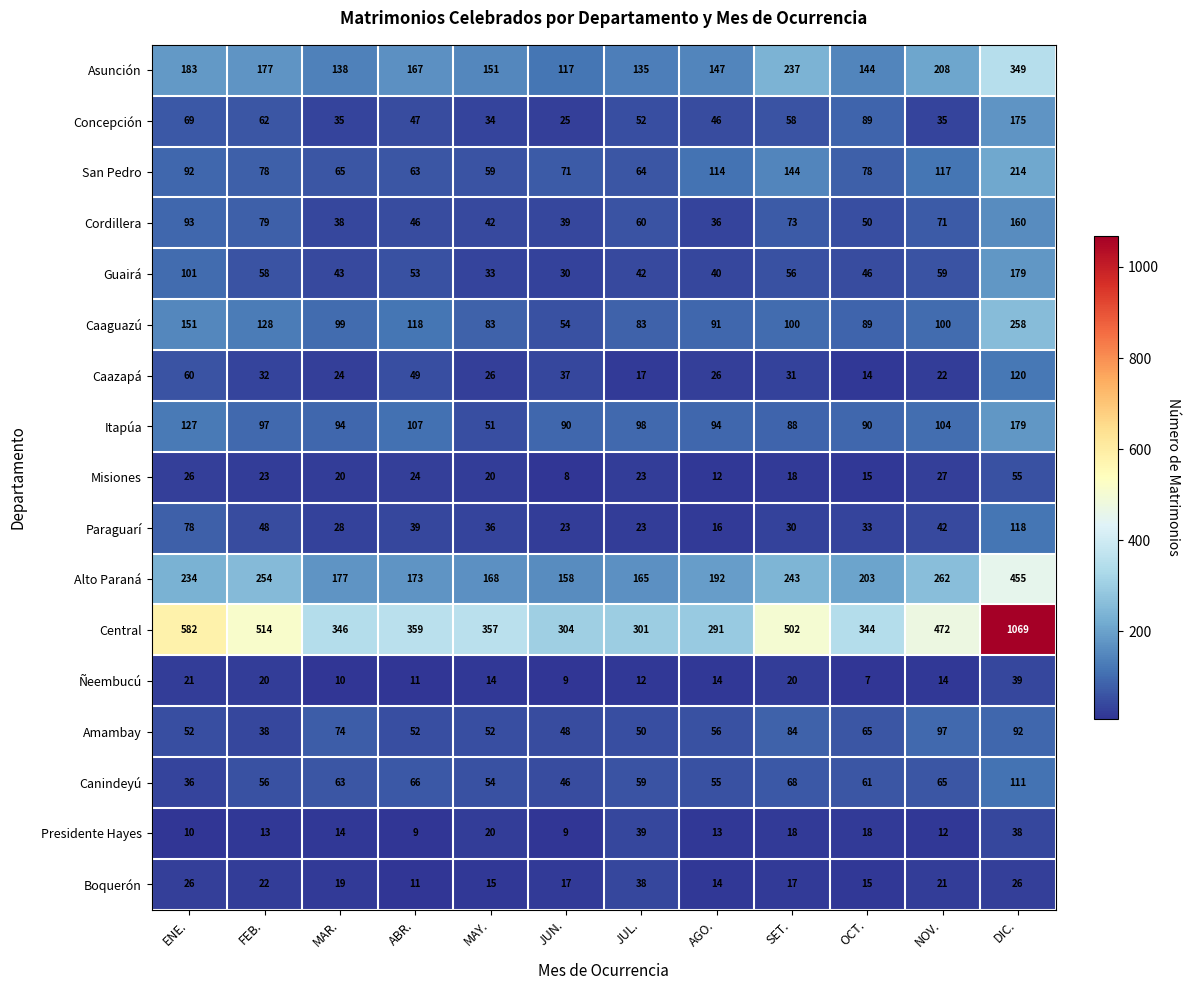

At MAR., list the series in order from largest to smallest.

Central, Alto Paraná, Asunción, Caaguazú, Itapúa, Amambay, San Pedro, Canindeyú, Guairá, Cordillera, Concepción, Paraguarí, Caazapá, Misiones, Boquerón, Presidente Hayes, Ñeembucú